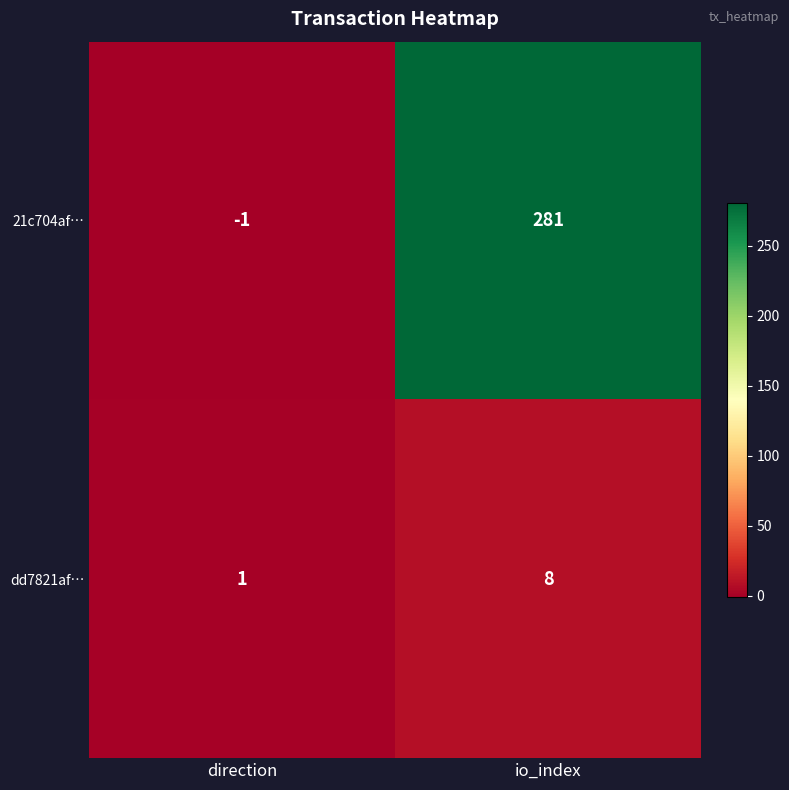

Which label corresponds to the largest value in the chart?

io_index